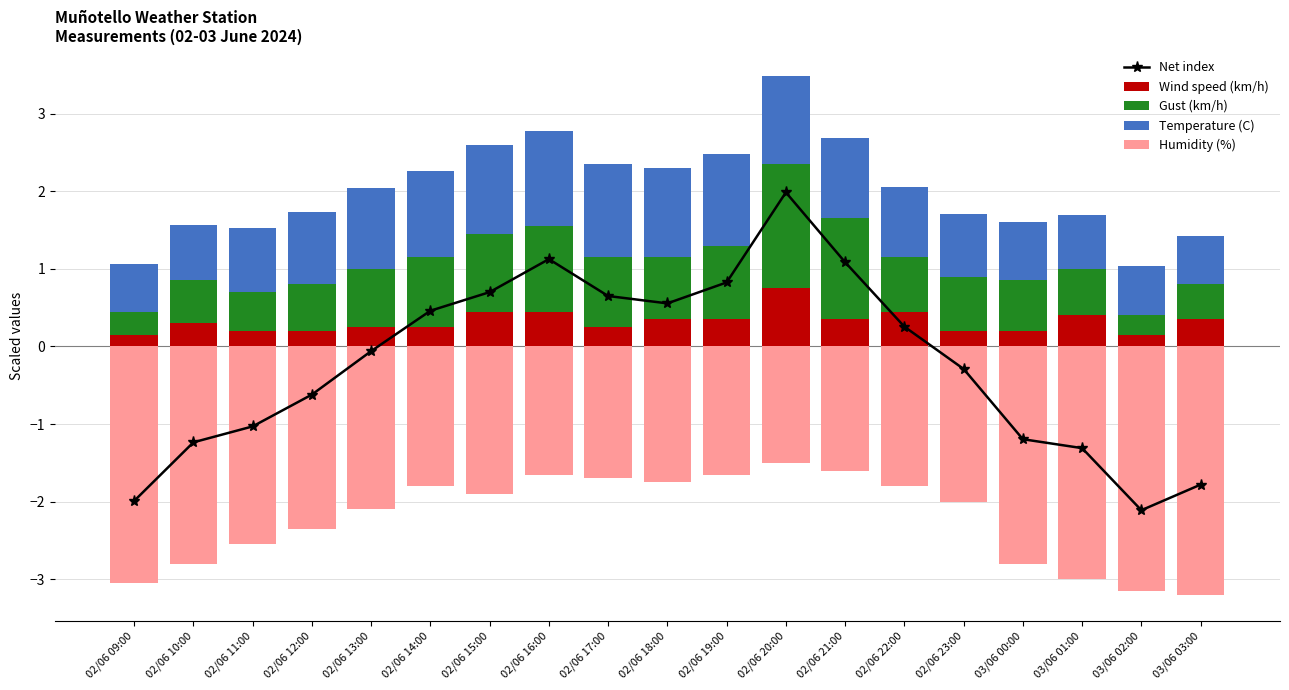

Which series has the largest total across all categories?

Temperature (C)